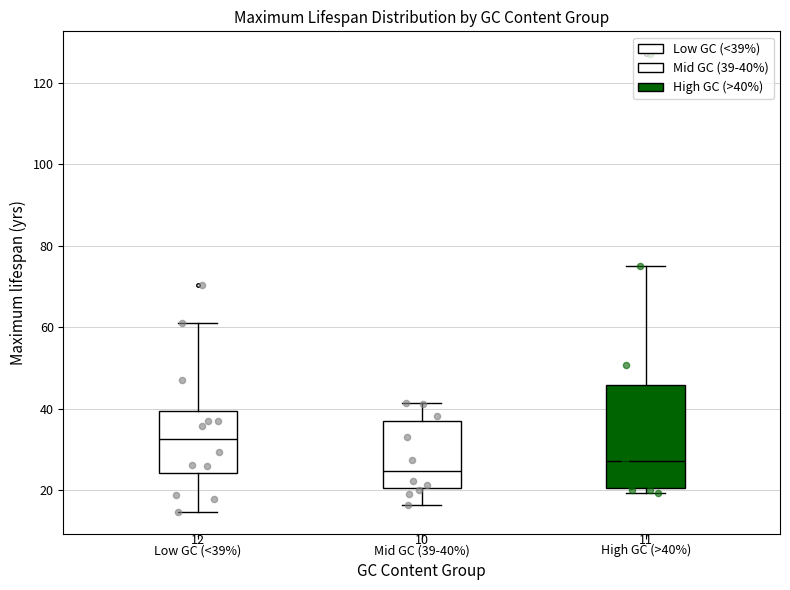

Comparing the boxes themselves (not the whiskers), which one is the tallest?

High GC (>40%)